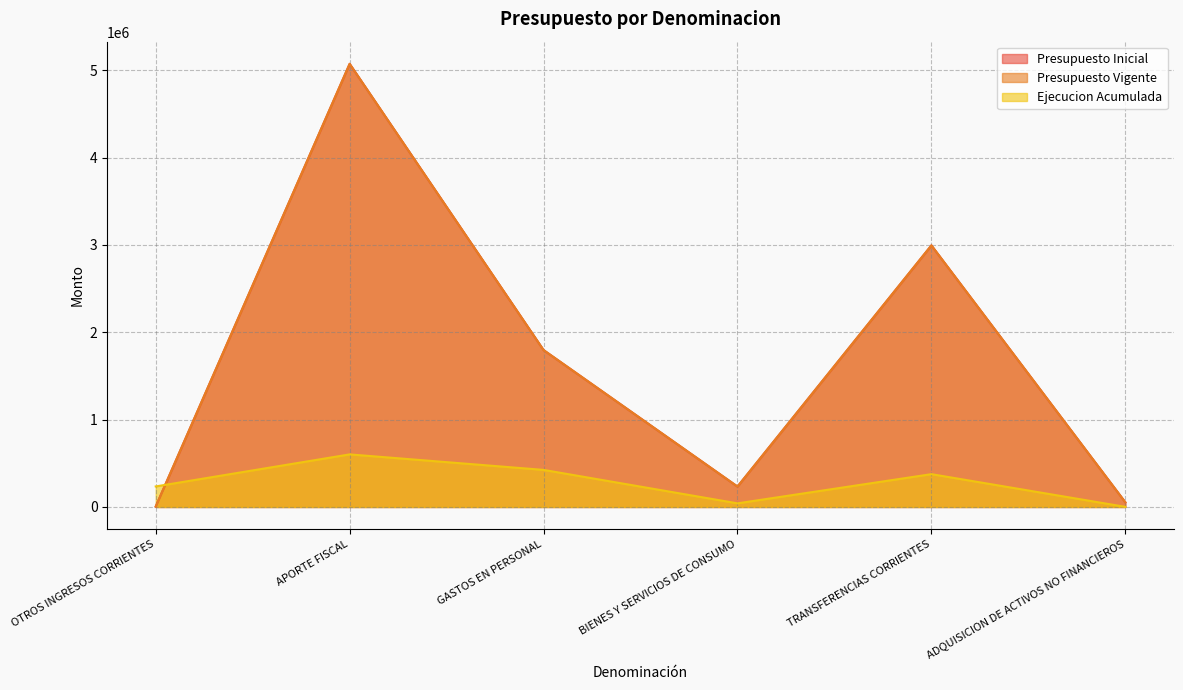

In Presupuesto Vigente, how many points are higher than both neighbors (excluding endpoints)?

2